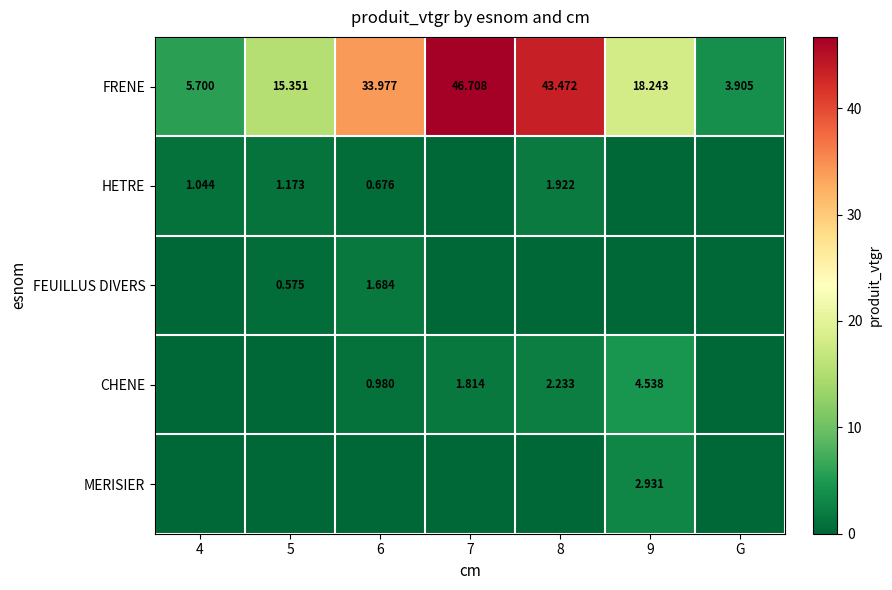

List the labels in order of FRENE value, largest first.

7, 8, 6, 9, 5, 4, G